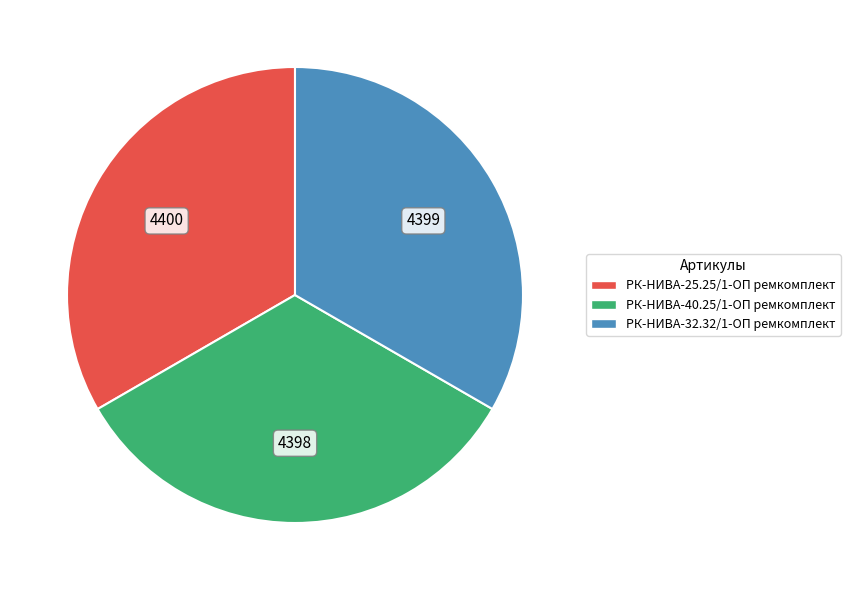

Approximately how many times larger is the value at РК-НИВА-32.32/1-ОП ремкомплект compared to РК-НИВА-40.25/1-ОП ремкомплект?

1.0